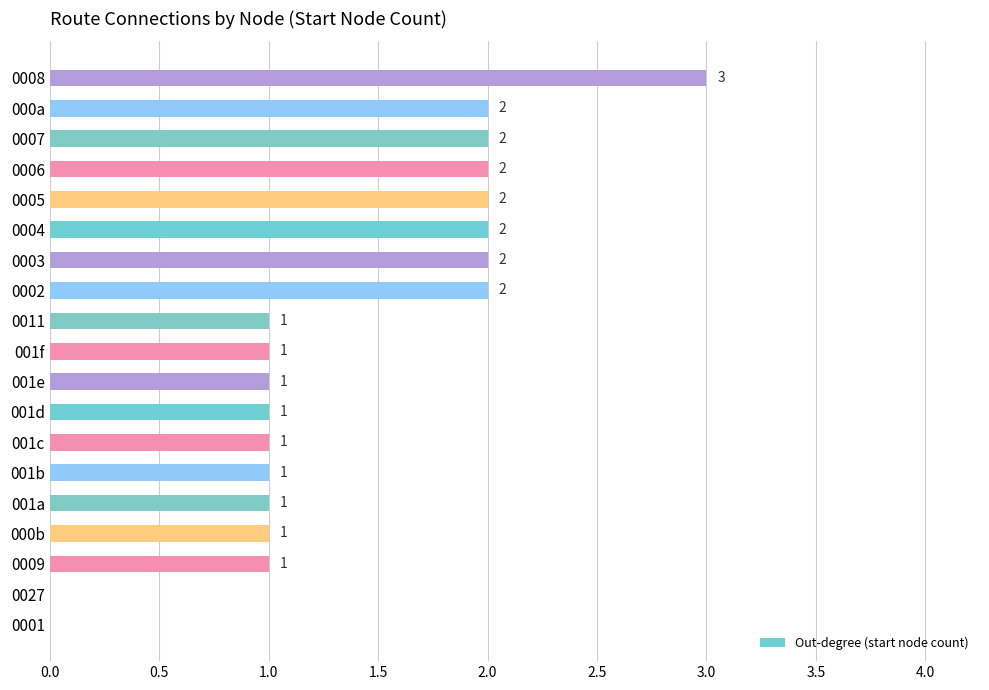

Approximately how many times larger is the value at 001d compared to 001f?

1.0